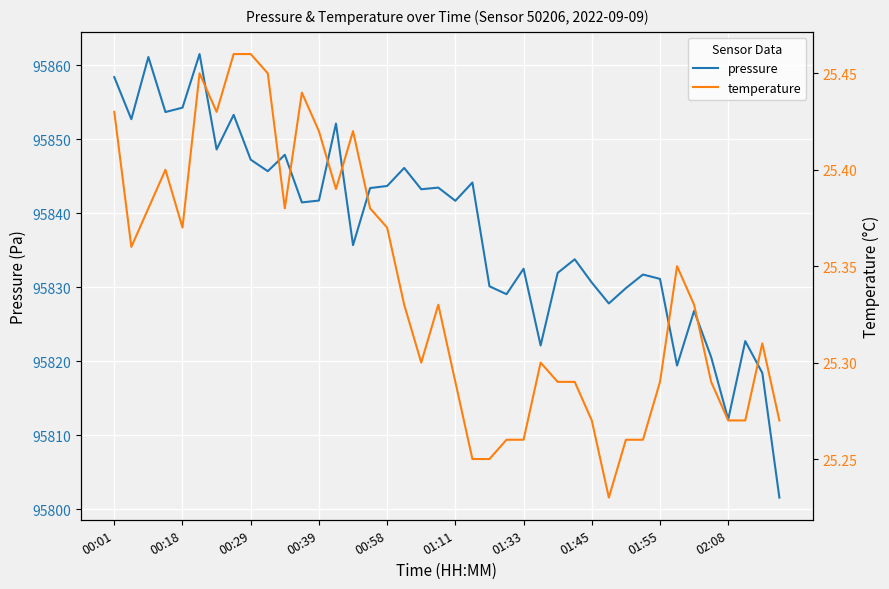

True or false: temperature has more than 1 interior local peaks.

True